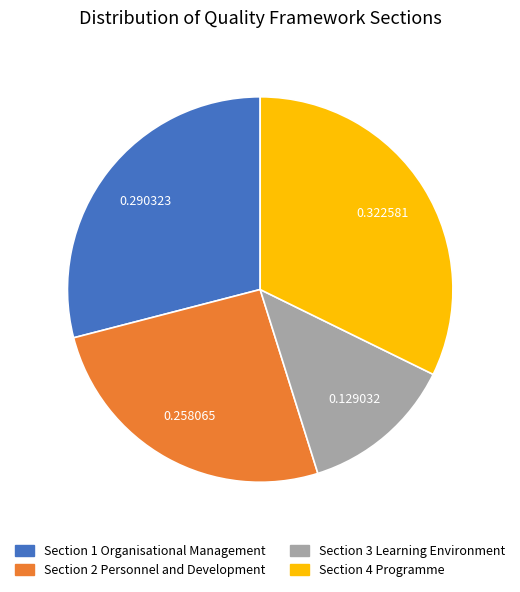

How many segments does this pie chart have?

4